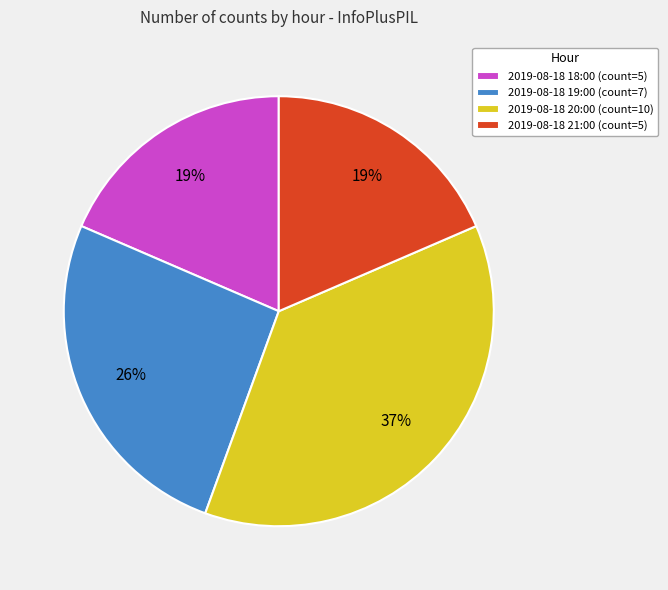

What is the ratio of the value at 2019-08-18 19:00 (count=7) to the value at 2019-08-18 21:00 (count=5)?

1.4